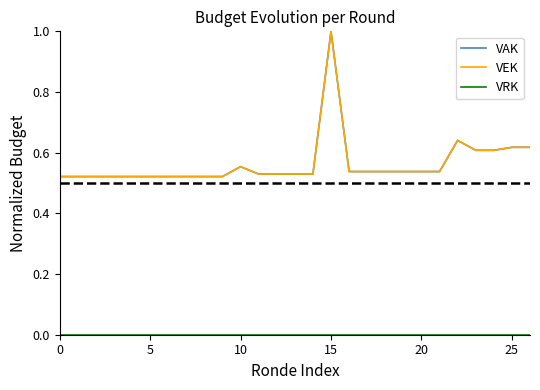

True or false: VRK and VEK intersect in this chart.

False